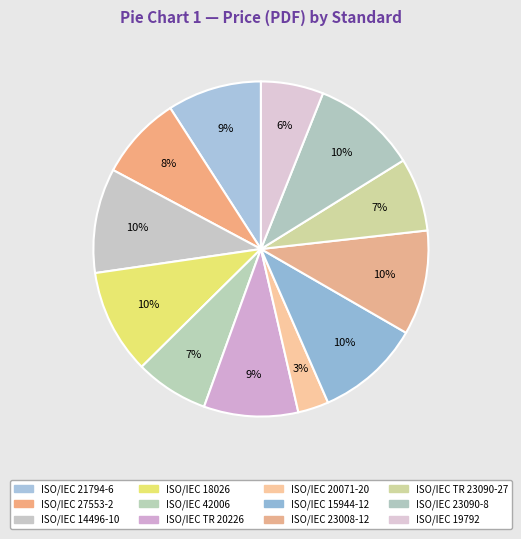

True or false: ISO/IEC 21794-6 accounts for 18% of the total.

False